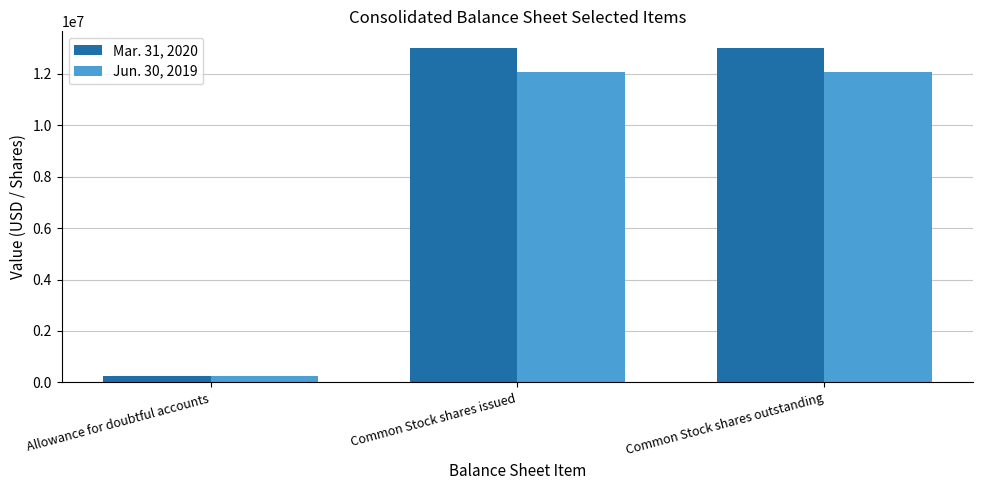

At which category does the chart reach its minimum across all series?

Allowance for doubtful accounts